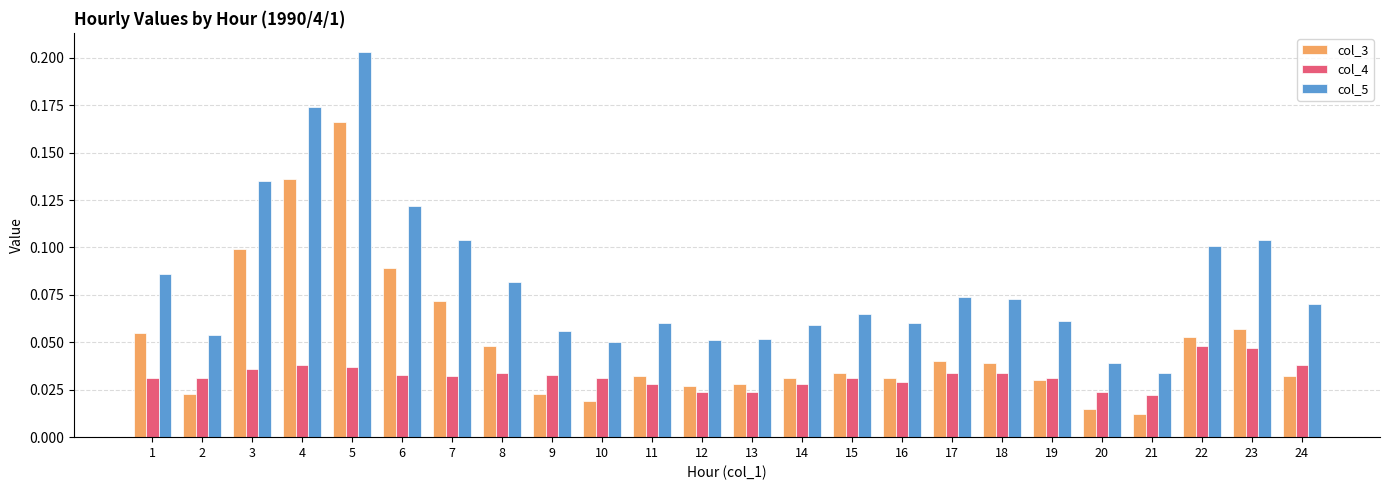

How many categories are shown in the chart?

24